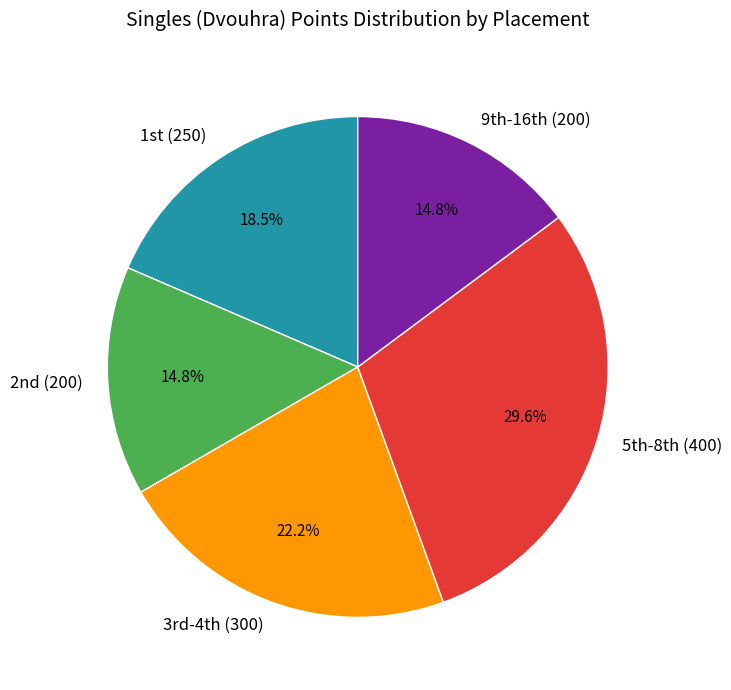

Which category has the biggest portion of the pie?

5th-8th (400)